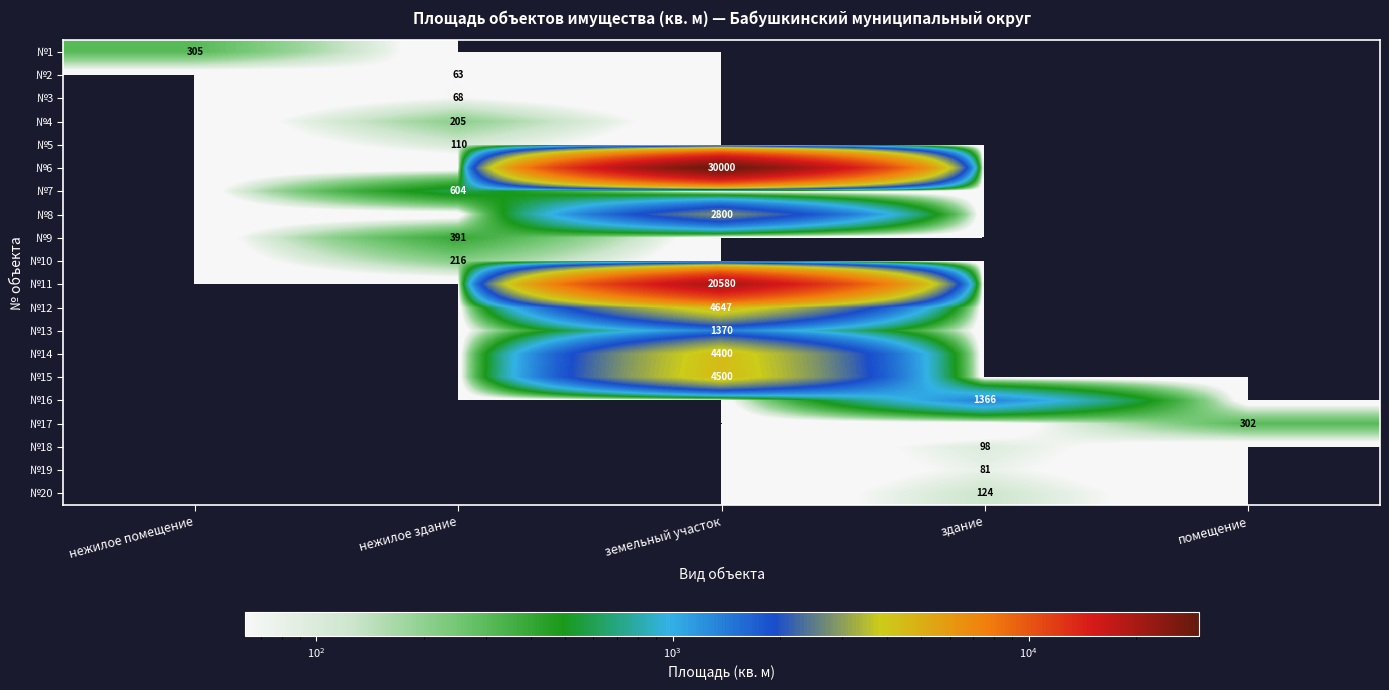

At which category is the sum across all series the highest?

земельный участок